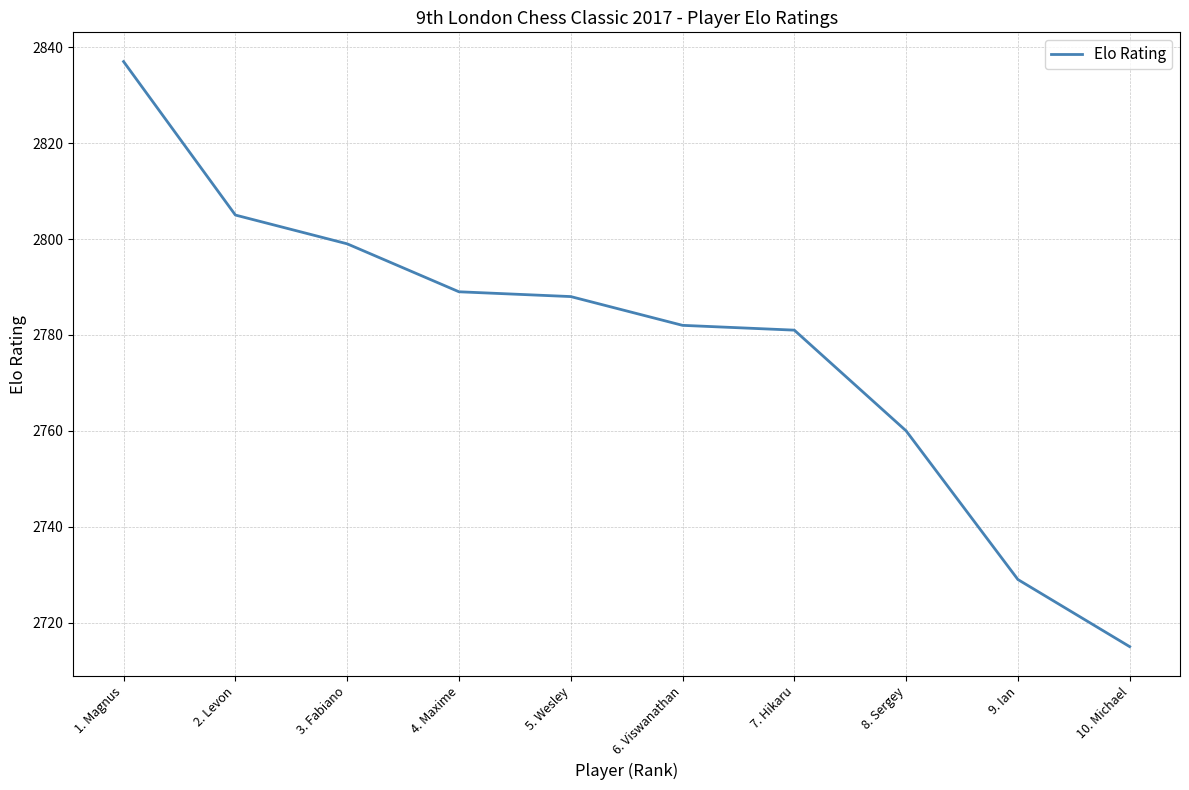

Does the chart display data point markers on the line(s)?

No